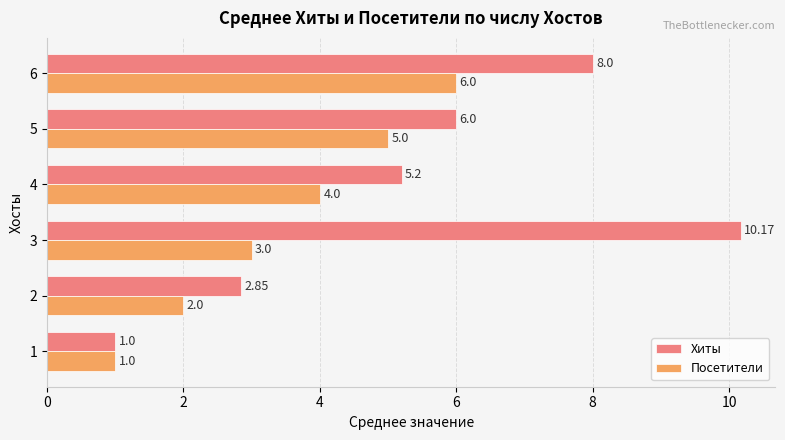

At 6, list the series in order from largest to smallest.

Хиты, Посетители